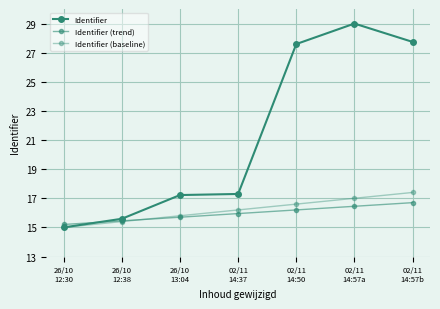

What position from the right is 02/11
14:37?

4